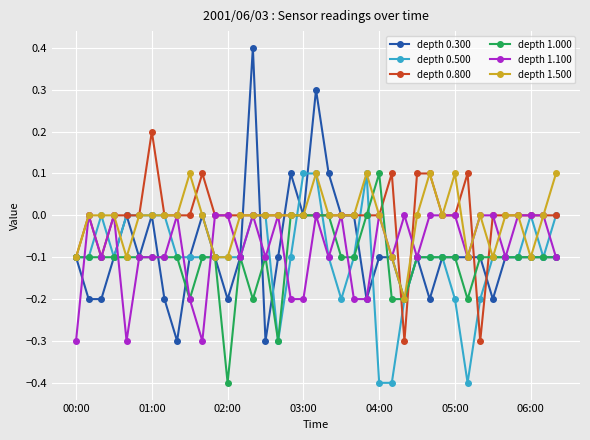

Which series has the widest spread of values?

depth 0.300